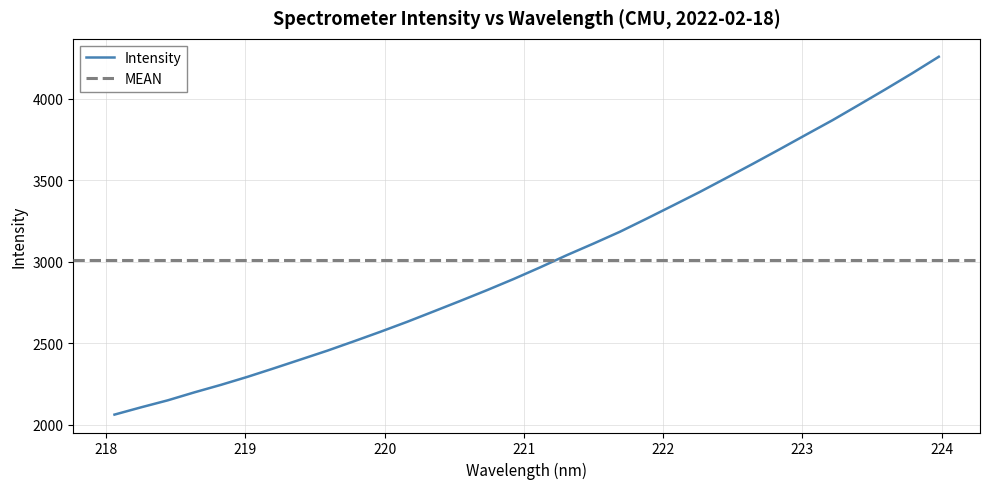

What is the change in value from 219.2067 to 221.6902?

+838.5